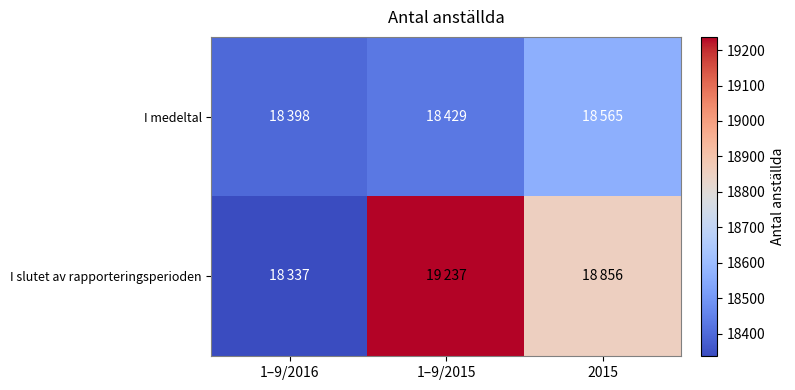

Which series changed the most between 1–9/2016 and 2015?

I slutet av rapporteringsperioden